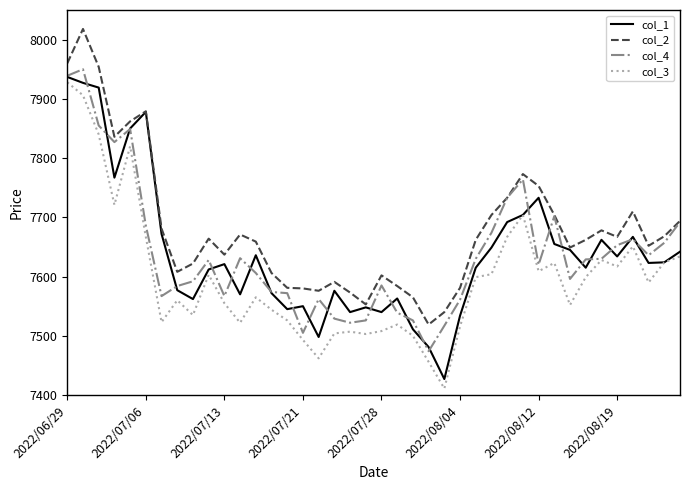

Rank the series by their maximum value, from lowest to highest.

col_3, col_1, col_4, col_2